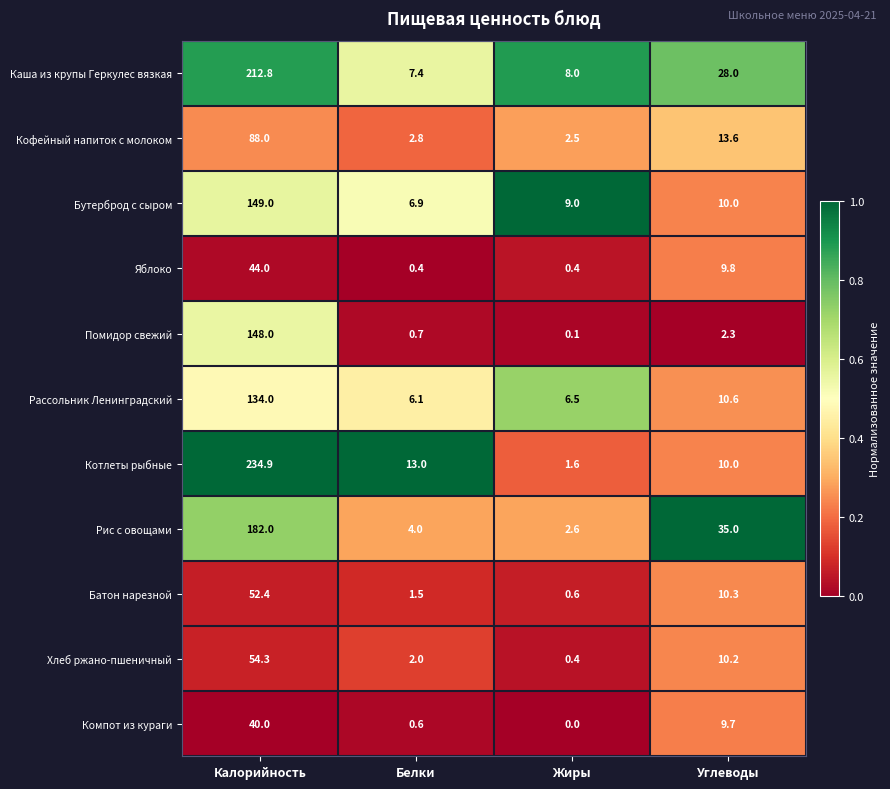

Is it true that Хлеб ржано-пшеничный equals 2.0 at Белки?

True